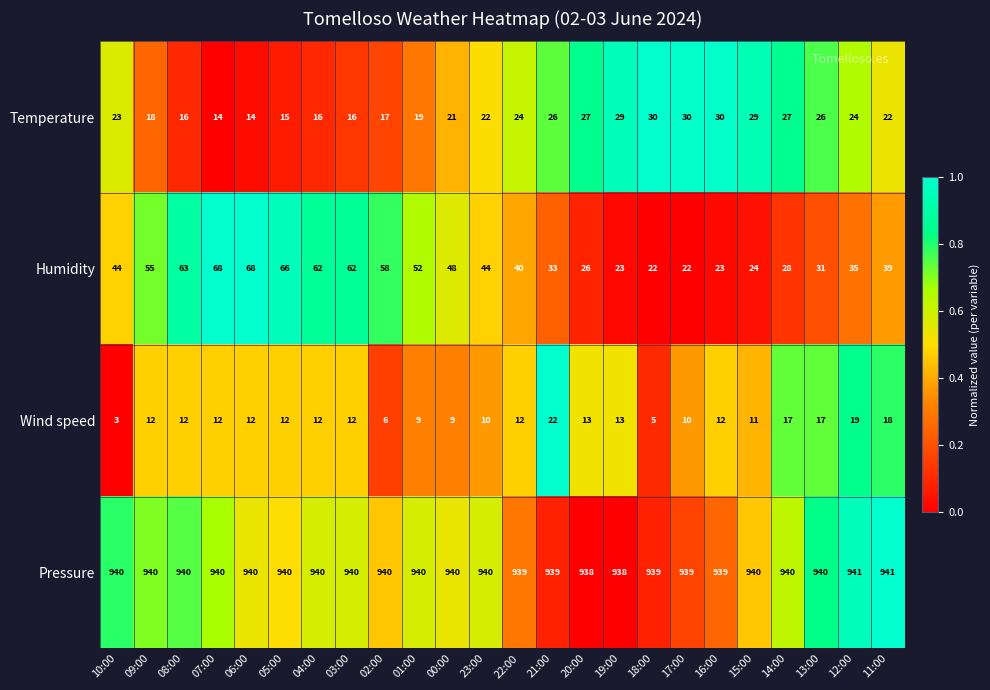

The Temperature series shows 10 at 18:00. True or false?

False